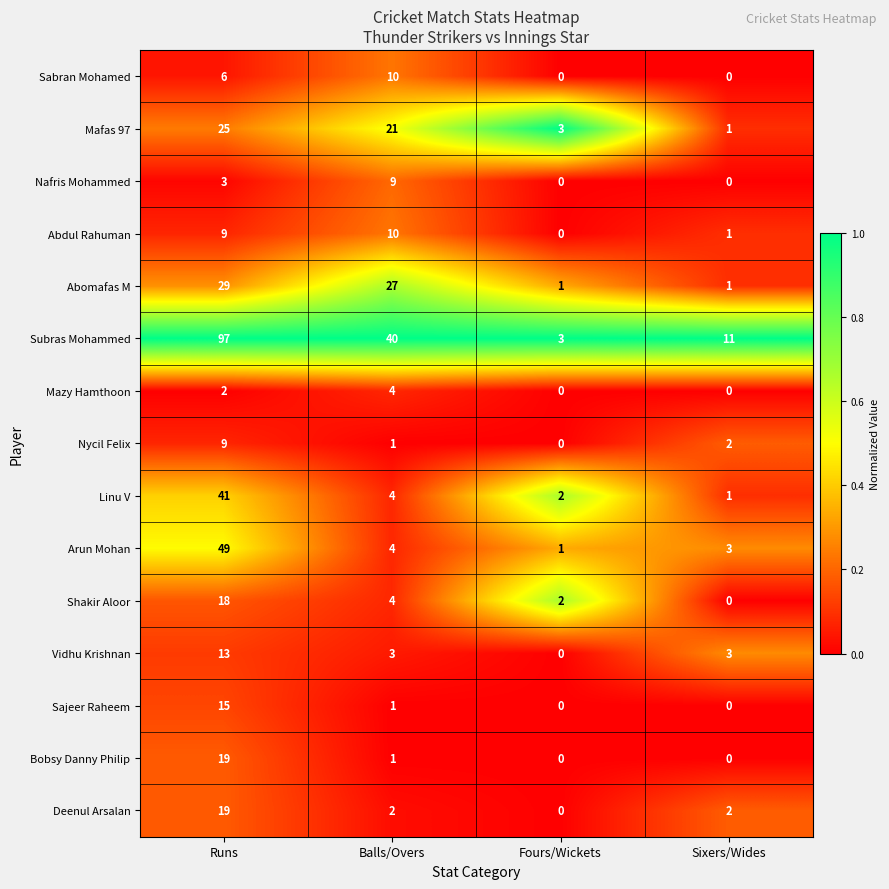

The Sajeer Raheem series shows 22 at Runs. True or false?

False